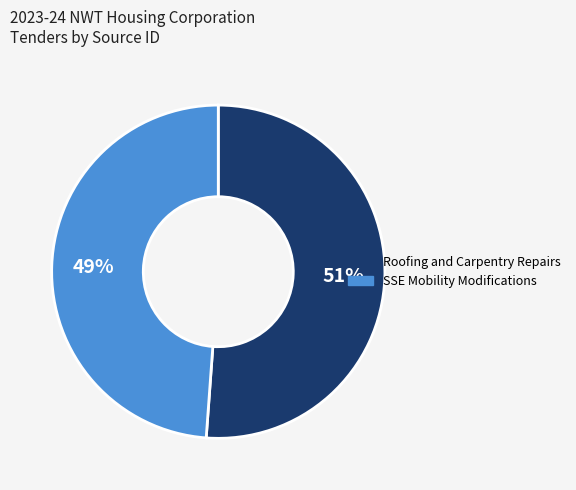

Rank the categories by value from lowest to highest.

SSE Mobility Modifications, Roofing and Carpentry Repairs